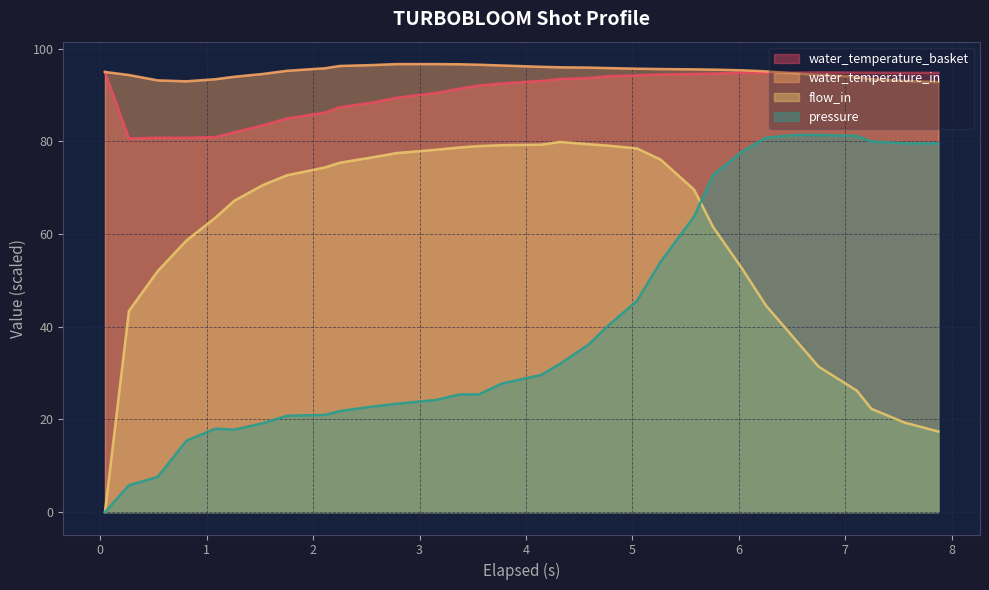

Rank the series by their maximum value, from lowest to highest.

flow_in, pressure, water_temperature_basket, water_temperature_in